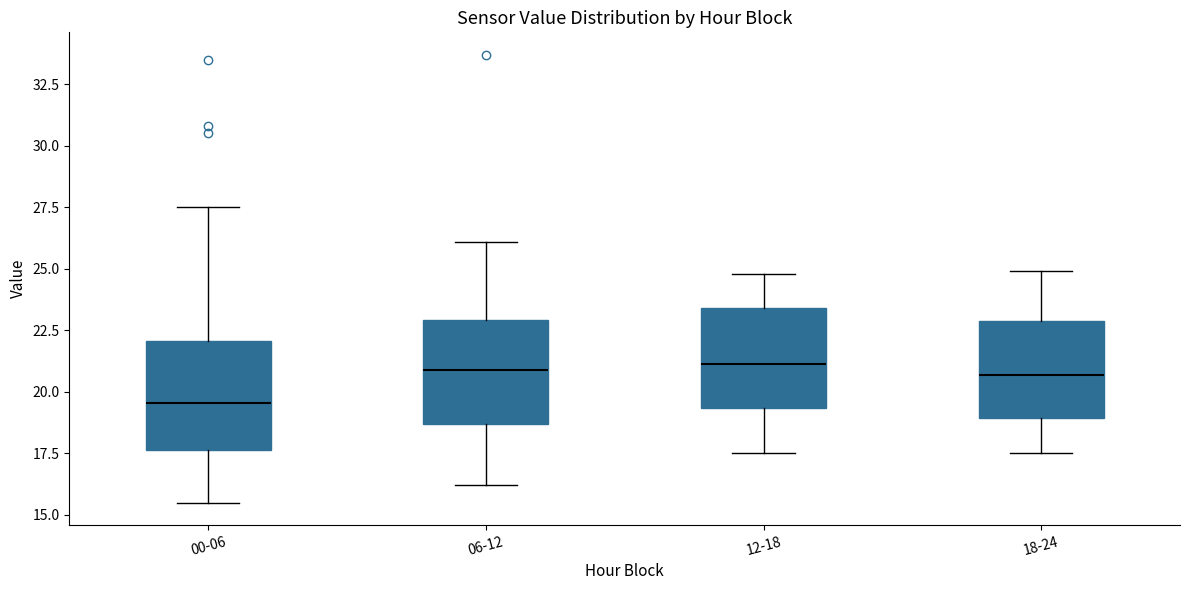

Reading left to right, transcribe this box plot: for each box, give where its median line is, the range the box spans, and where its two whiskers end, as read against the y-axis. The values are not printed on the chart, so give them approximately, as read against the axis.

00-06: median 19.5, box 17.5 to 22.0, whiskers 15.5 to 27.5
06-12: median 21.0, box 18.5 to 23.0, whiskers 16.0 to 26.0
12-18: median 21.0, box 19.5 to 23.5, whiskers 17.5 to 25.0
18-24: median 20.5, box 19.0 to 23.0, whiskers 17.5 to 25.0